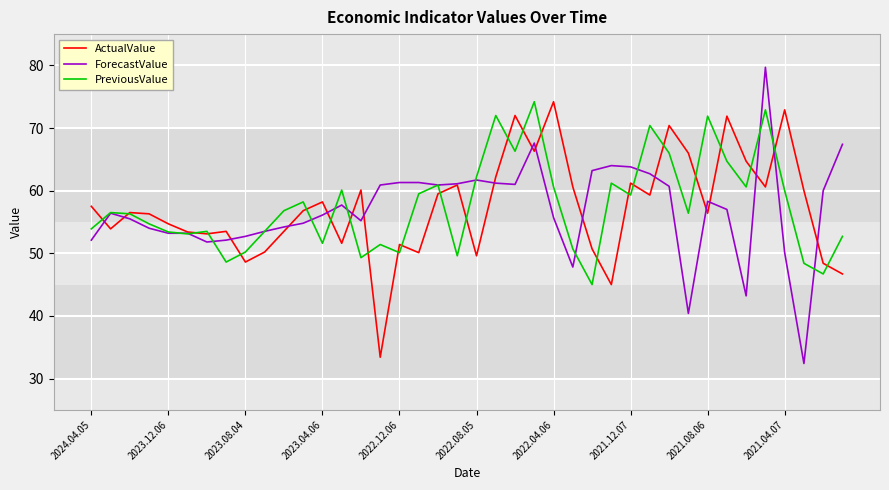

Which series has the widest spread of values?

ForecastValue